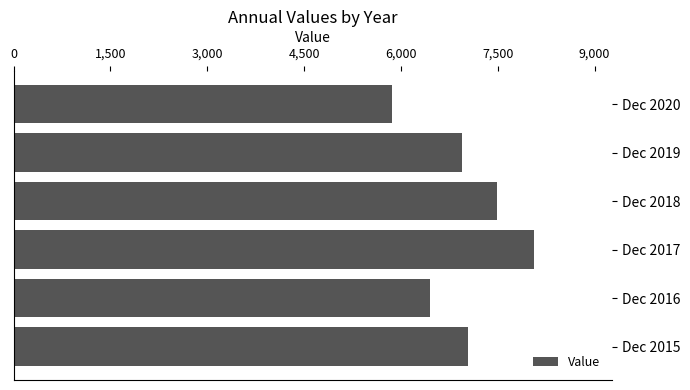

True or false: the data shows 8057.0 at Dec 2017.

True